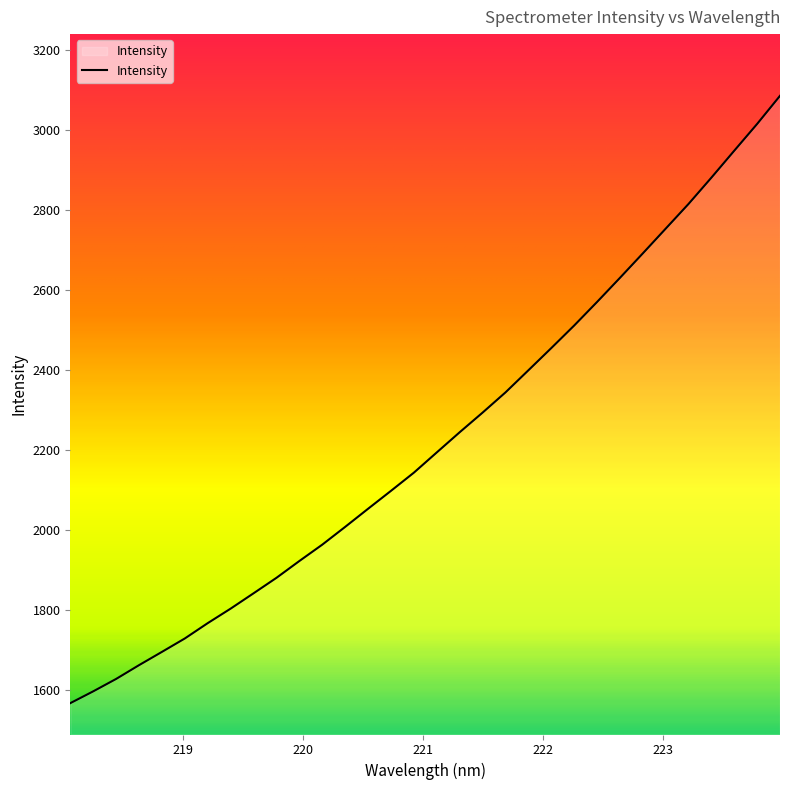

What is the difference between the maximum and minimum values?

1518.0